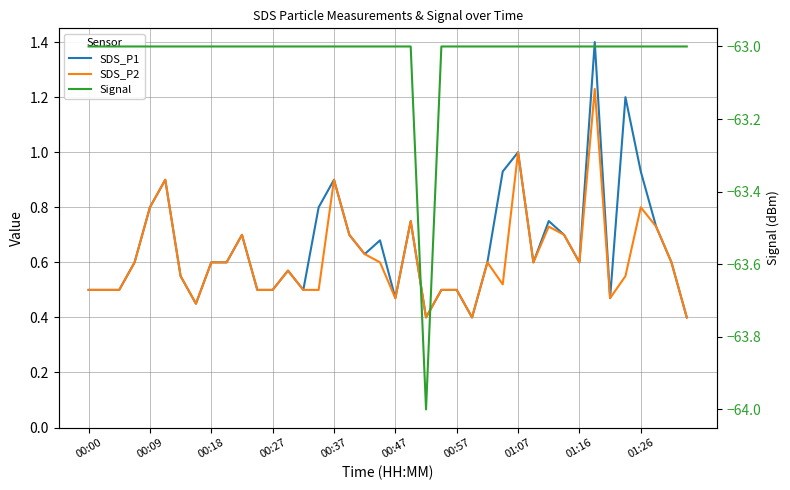

Is it true that SDS_P1 equals 0.6 at 00:18?

True